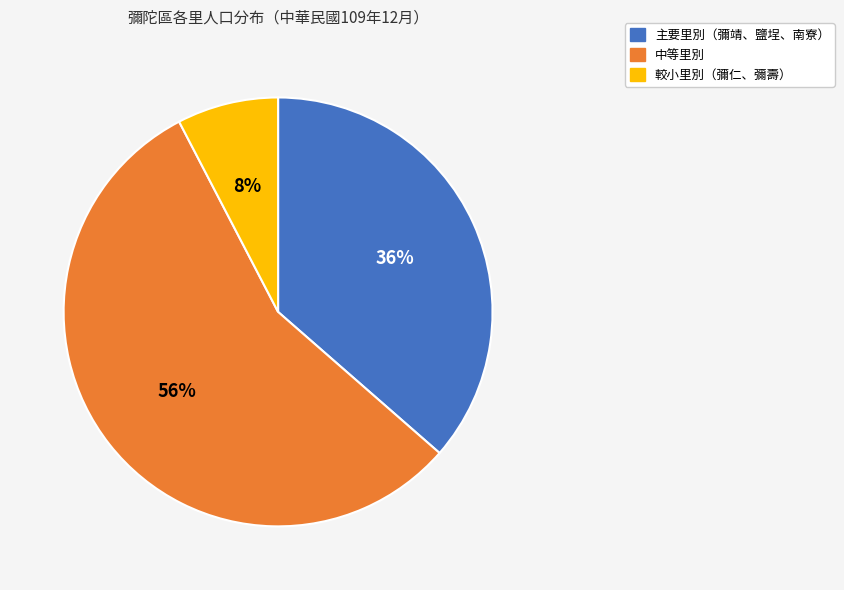

Which has a higher value, 中等里別 or 主要里別（彌靖、鹽埕、南寮）?

中等里別